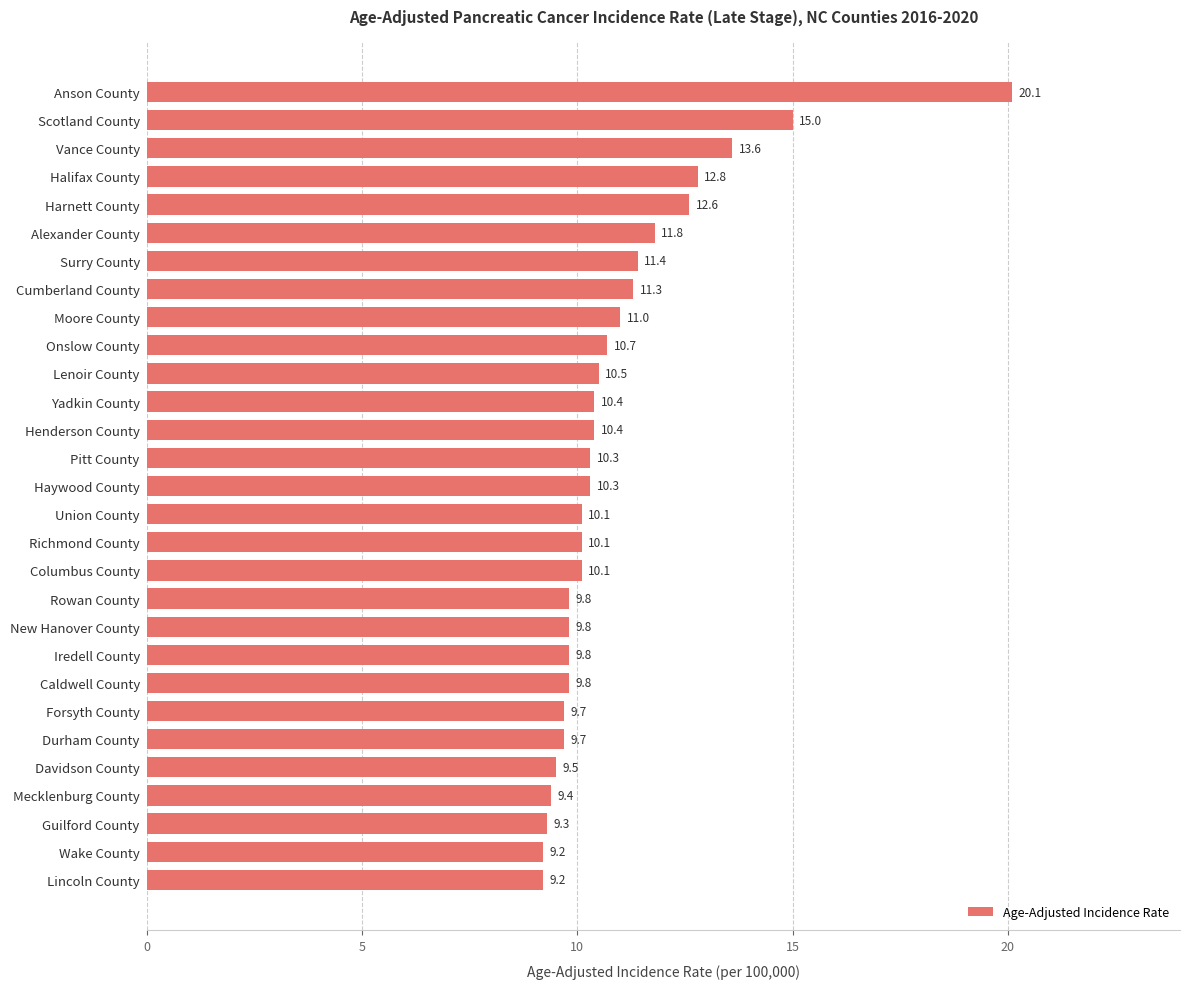

The value at Vance County is 6.3. True or false?

False